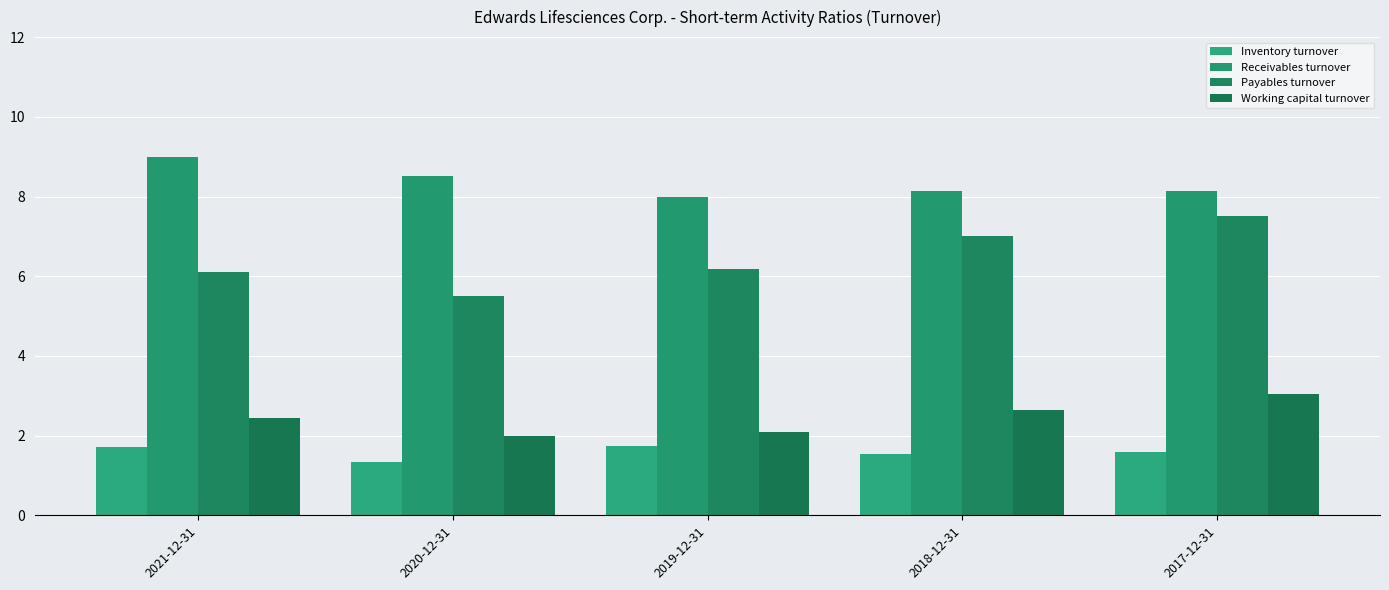

How many distinct data groups are displayed?

4